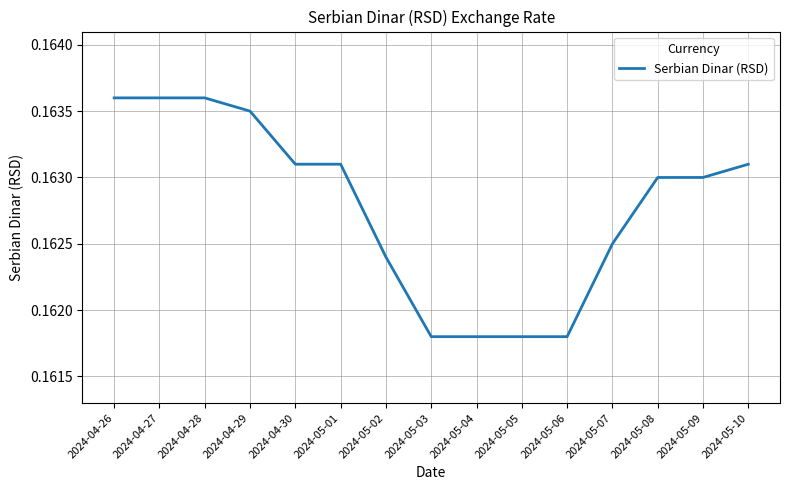

How many lines are shown in the chart?

1